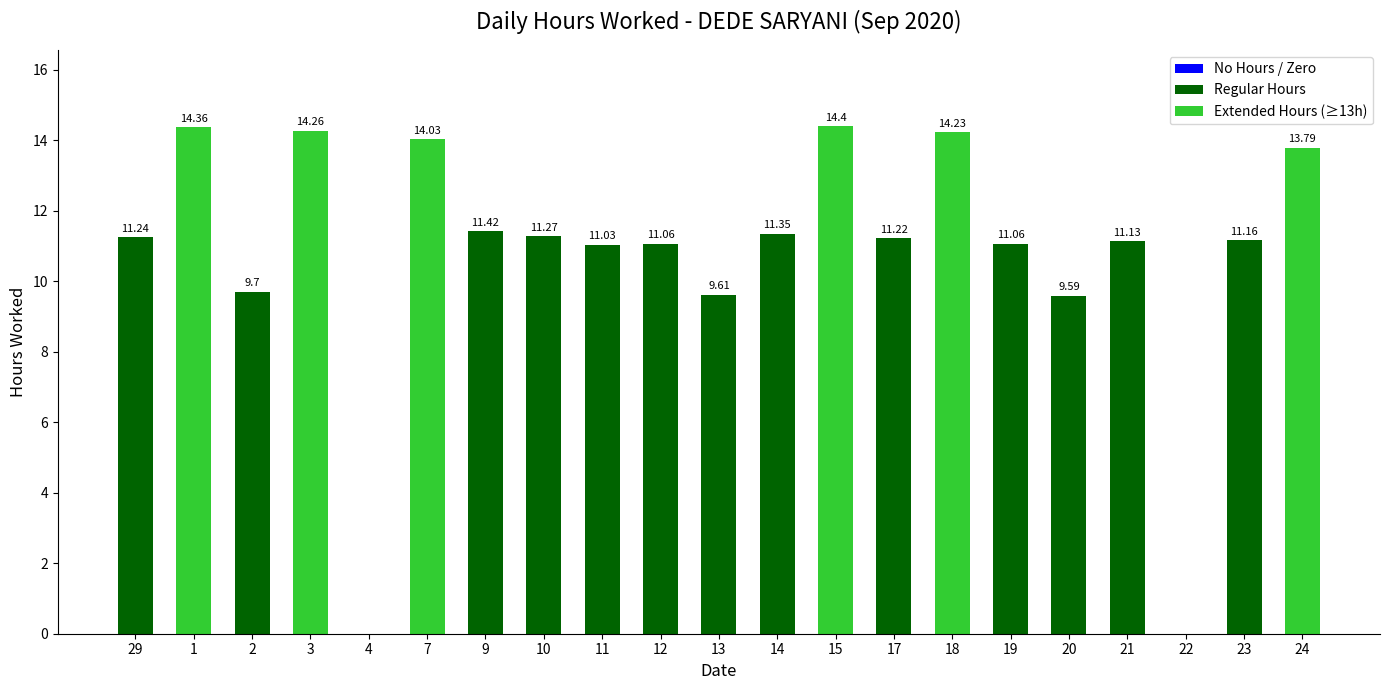

What is the sum of the values at 1 and 18?

28.6